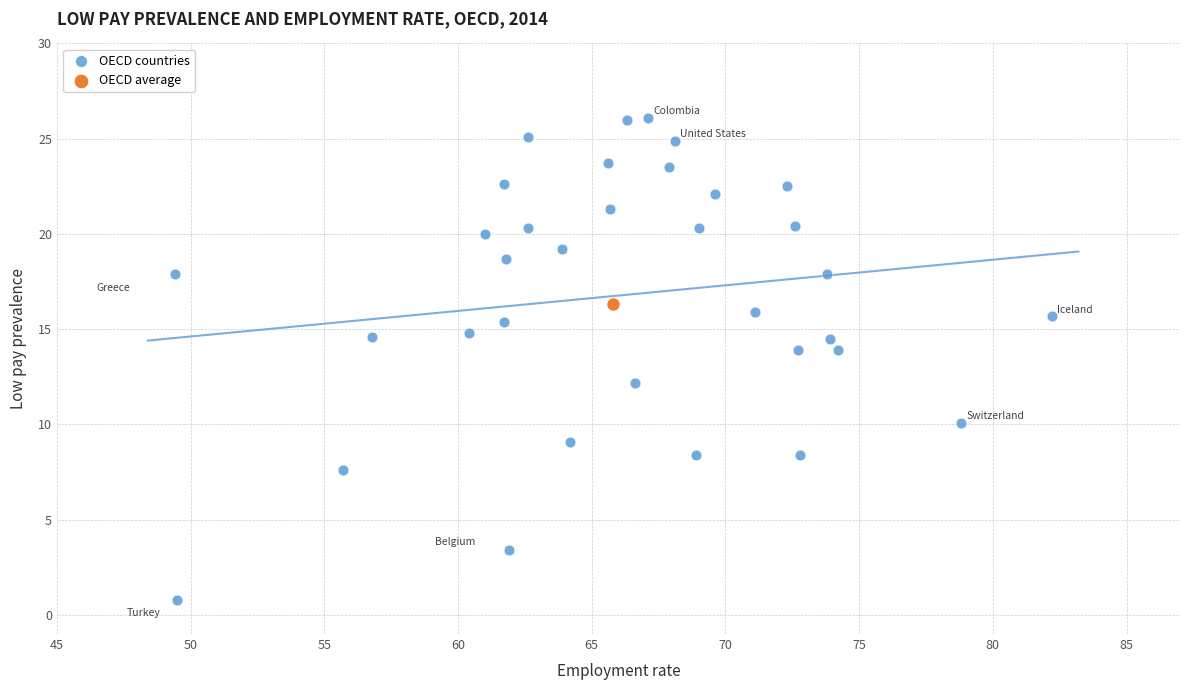

What are all the series names shown in the legend?

OECD countries, OECD average